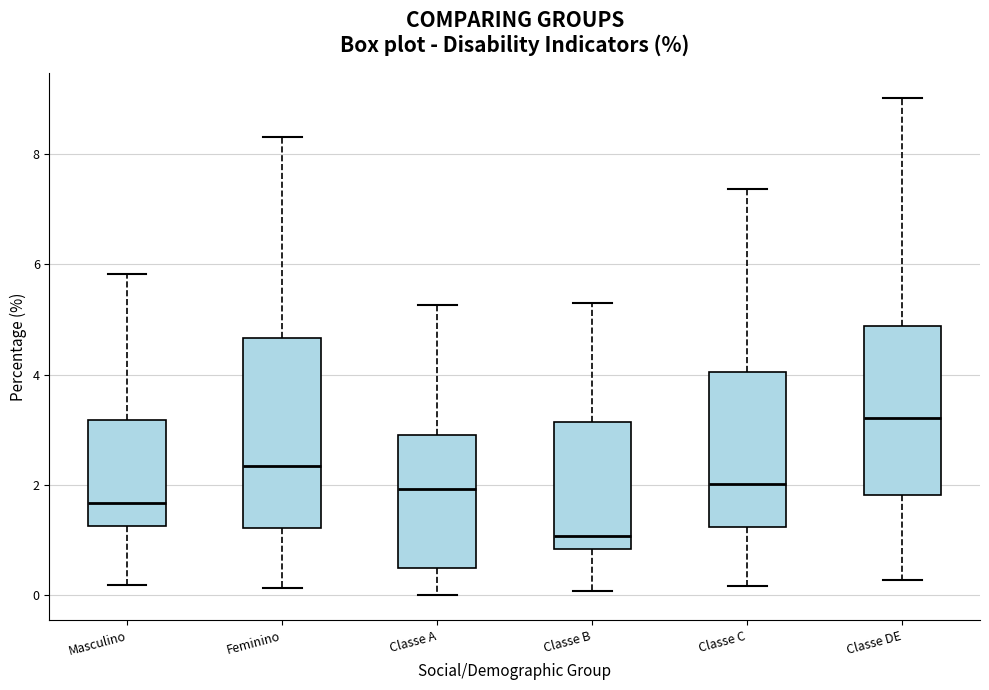

Where is the upper edge of the box for Classe DE on the y-axis? The values are not printed on the chart, so give them approximately, as read against the axis.

4.8